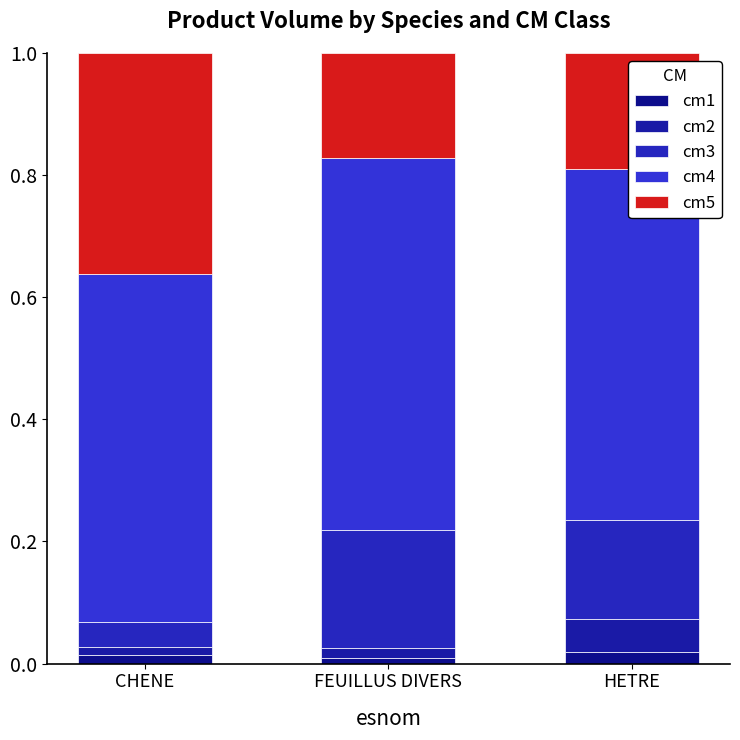

What is the total value across all series at FEUILLUS DIVERS?

1.0